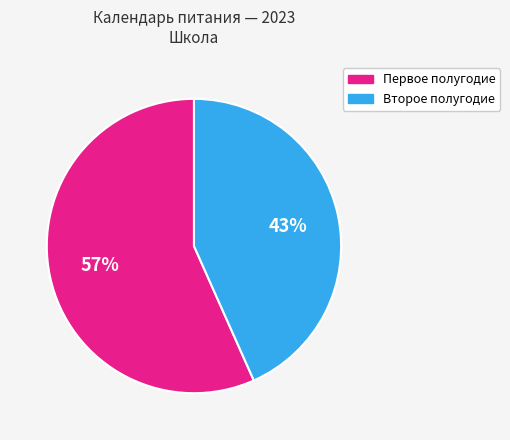

Does any single category account for the majority?

Yes